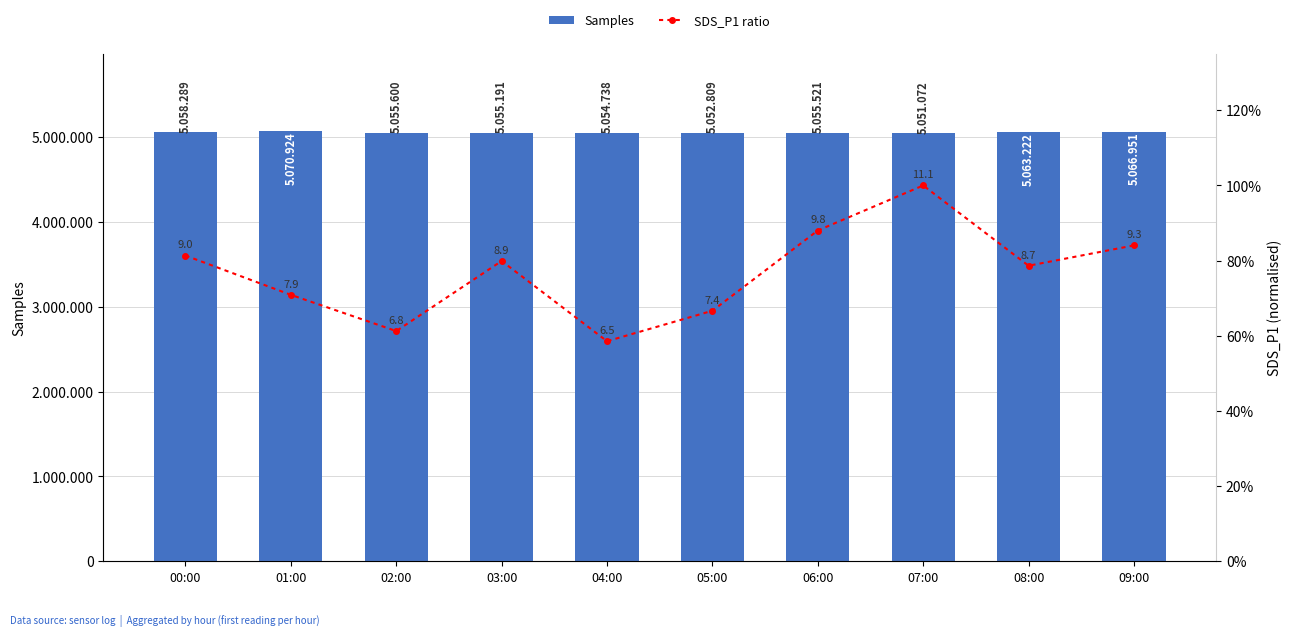

What is the label of the 2nd bar from the left?

01:00